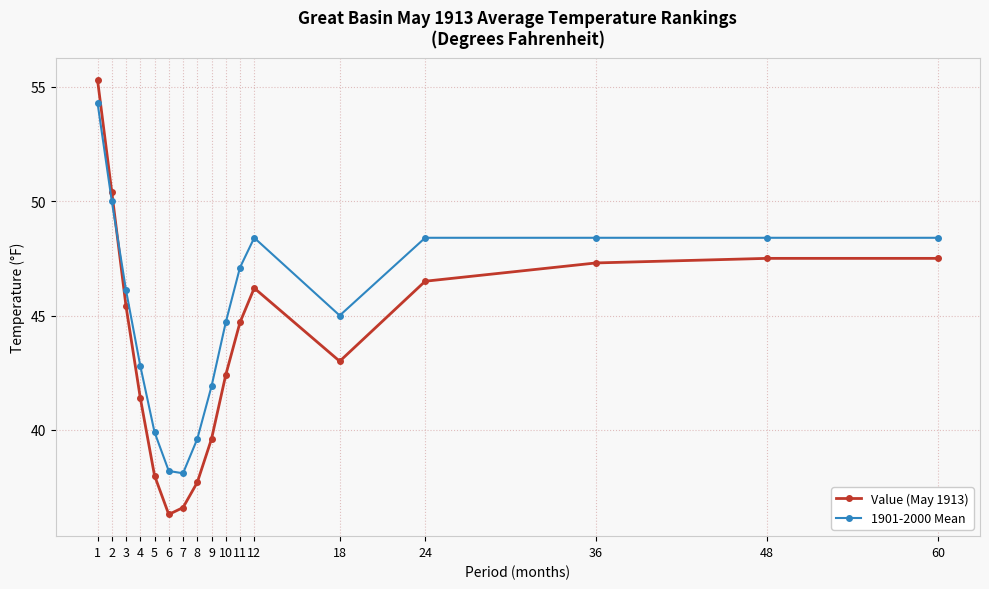

What is the approximate value of 1901-2000 Mean at 3?

46.1